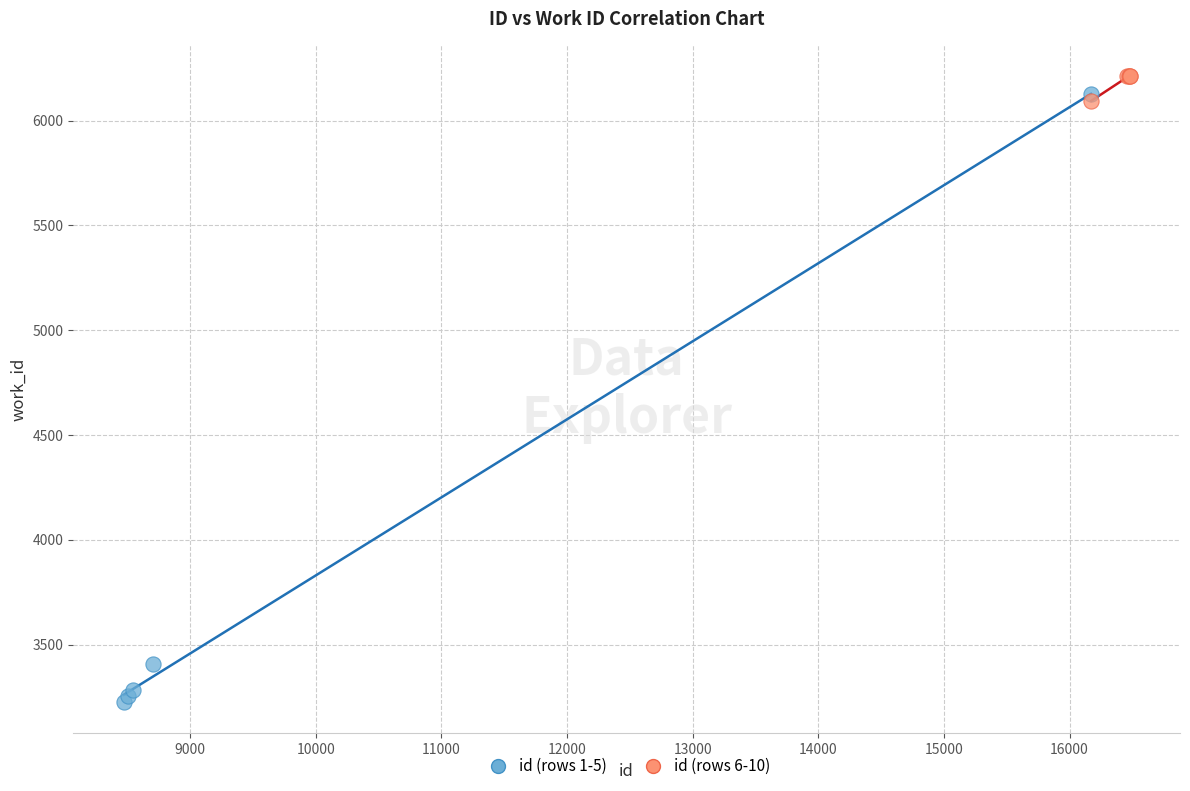

Which series contains the lowest Y value?

id (rows 1-5)